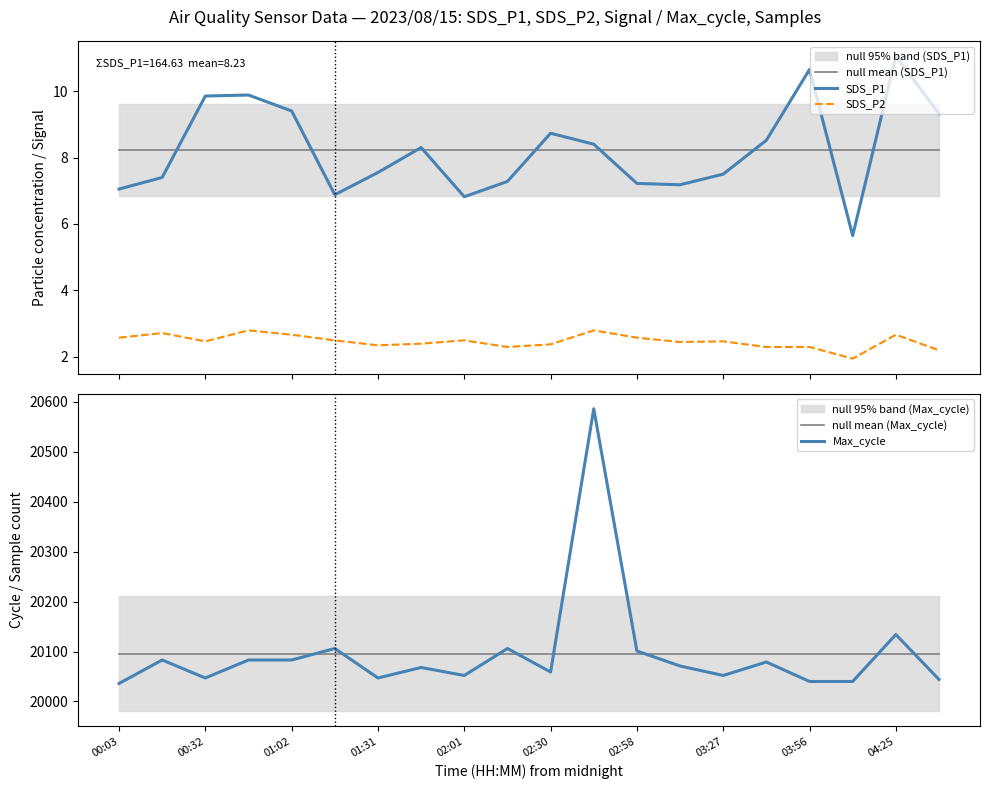

True or false: SDS_P2 and SDS_P1 intersect in this chart.

False